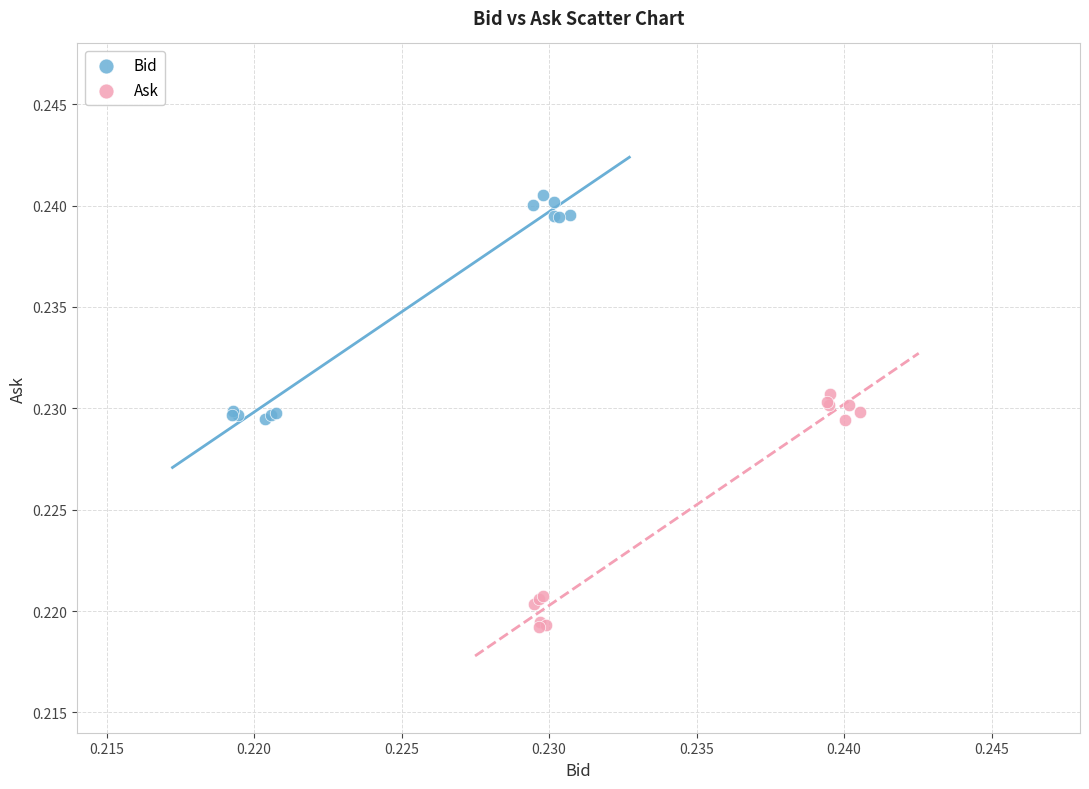

Which series reaches the maximum Y coordinate?

Bid